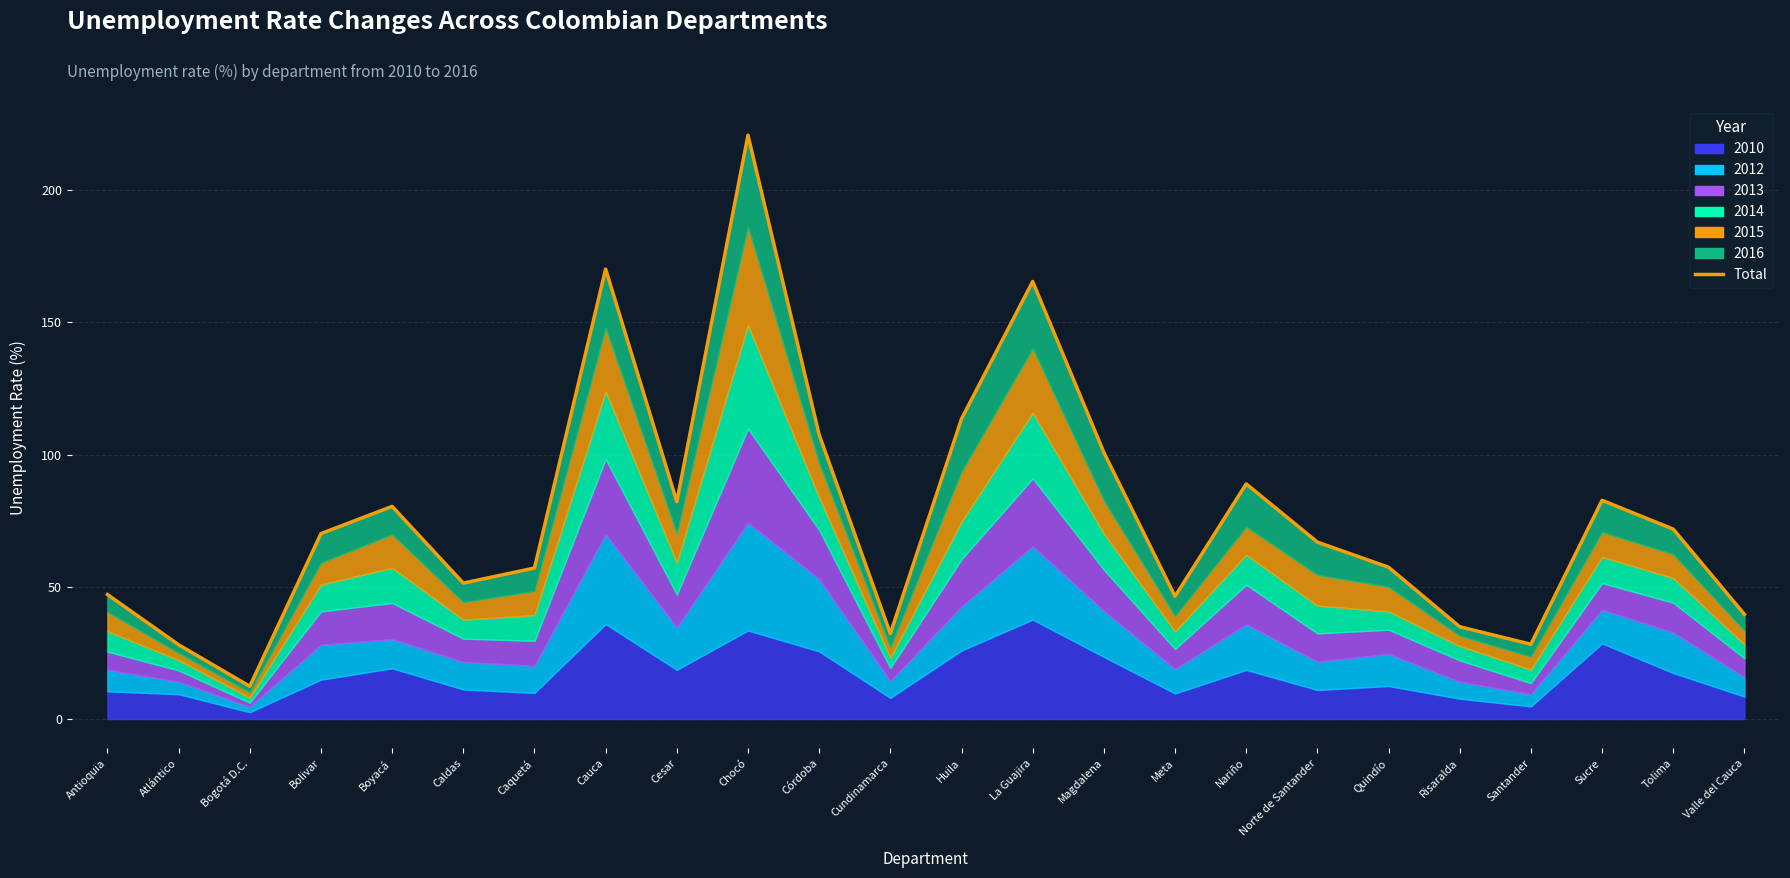

What is the sum of the values at Bolivar and Cundinamarca?

102.4